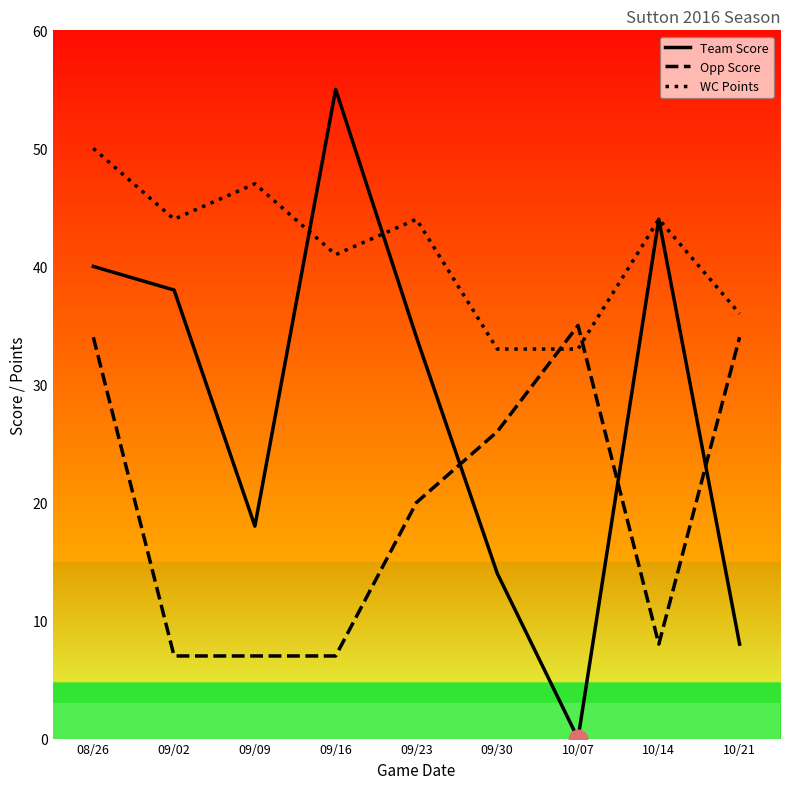

What are all the series names shown in the legend?

Team Score, Opp Score, WC Points